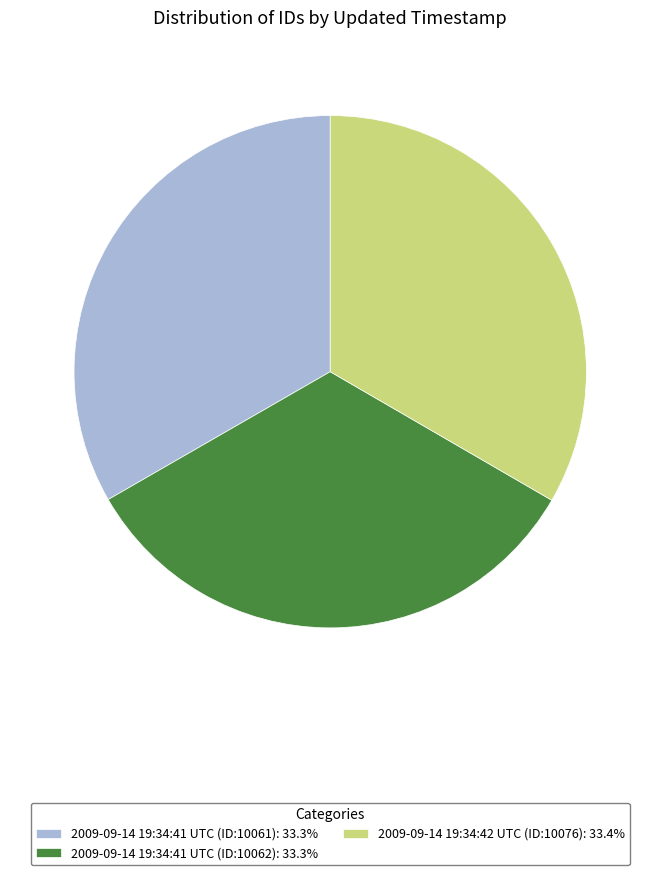

Approximately how many times larger is the value at 2009-09-14 19:34:41 UTC (ID:10061): 33.3% compared to 2009-09-14 19:34:41 UTC (ID:10062): 33.3%?

1.0